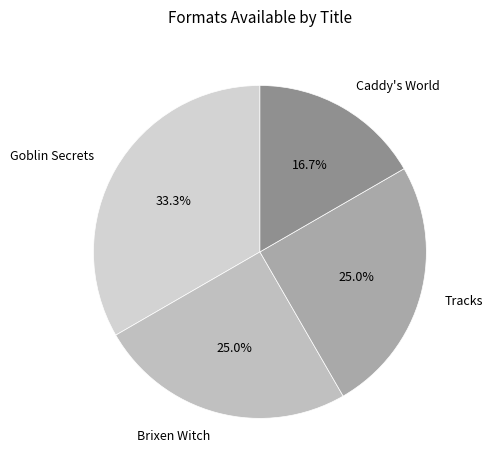

To the nearest percent, what is the difference between the largest and smallest slice percentages?

17%